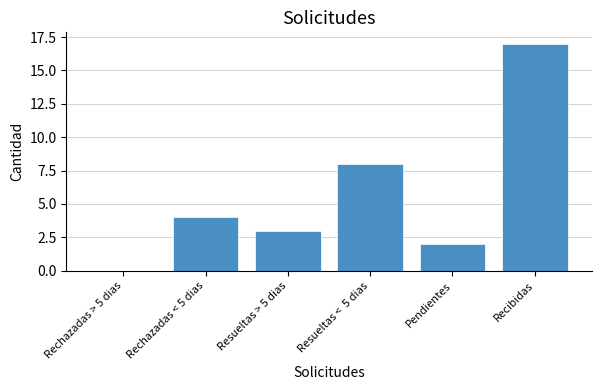

Which has a higher value, Rechazadas < 5 dias or Rechazadas > 5 dias?

Rechazadas < 5 dias